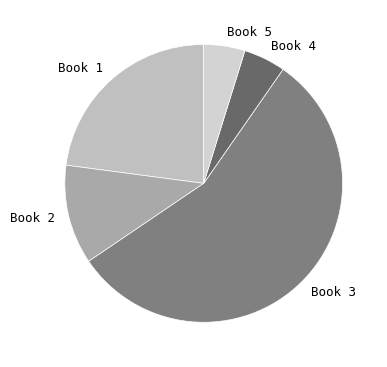

Do Book 4 and Book 3 together represent more than half of the pie?

Yes